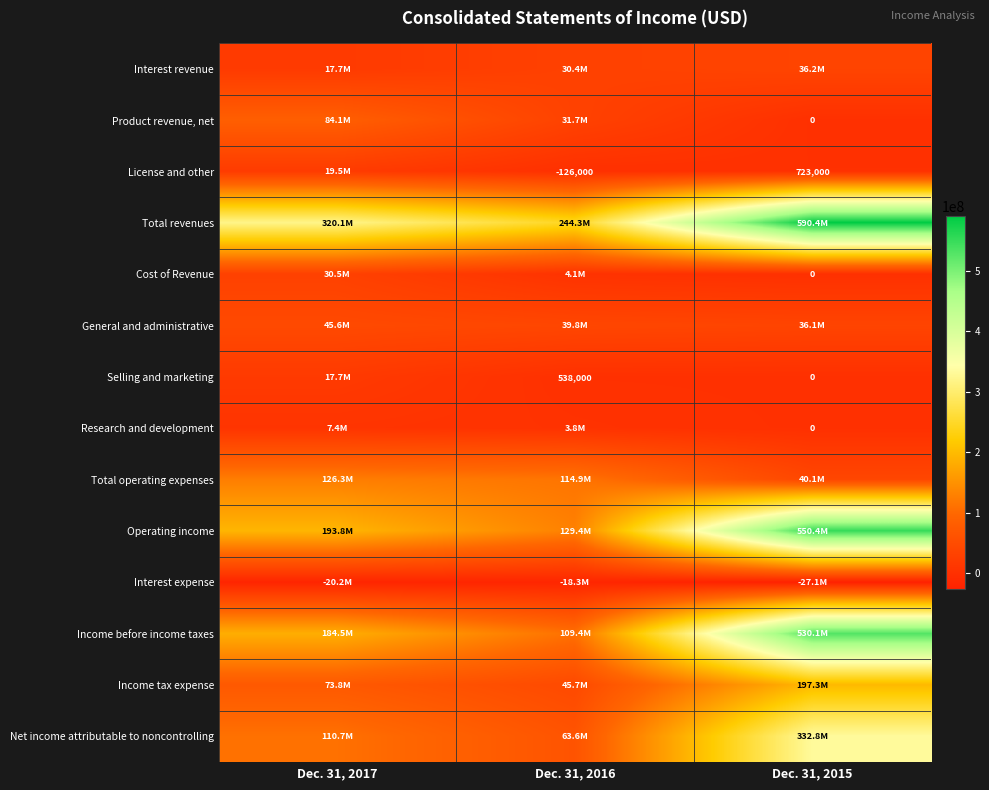

True or false: Selling and marketing has a value of 121324 at Dec. 31, 2016.

False